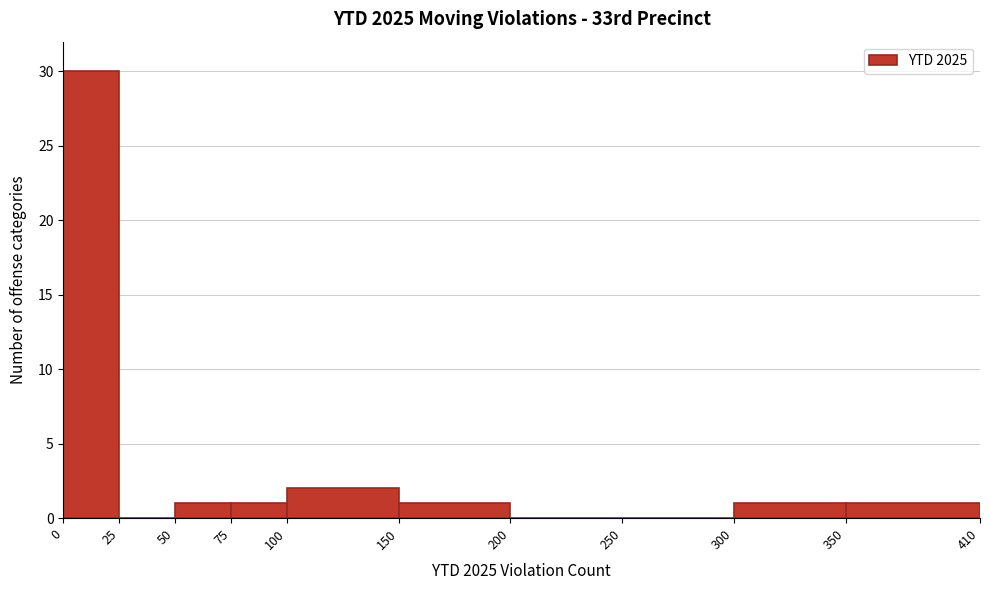

Reading left to right, transcribe this chart: for each bar, give the range it covers on the x-axis and its height. The values are not printed on the chart, so give them approximately, as read against the axis.

0 to 25: 30
25 to 50: 0
50 to 75: 1
75 to 100: 1
100 to 150: 2
150 to 200: 1
200 to 250: 0
250 to 300: 0
300 to 350: 1
350 to 410: 1